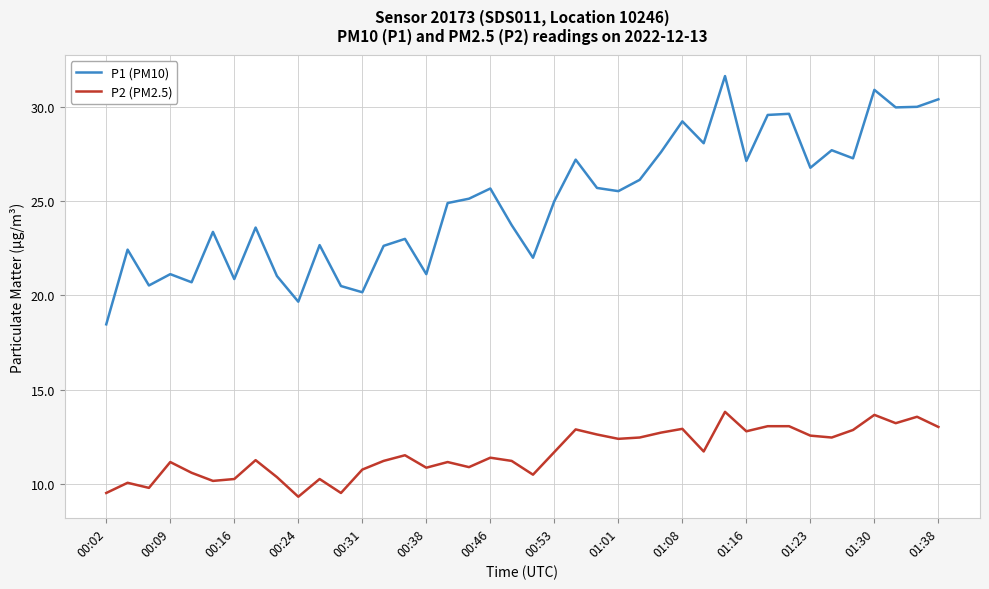

What is the lowest value of the P1 (PM10) series?

18.5